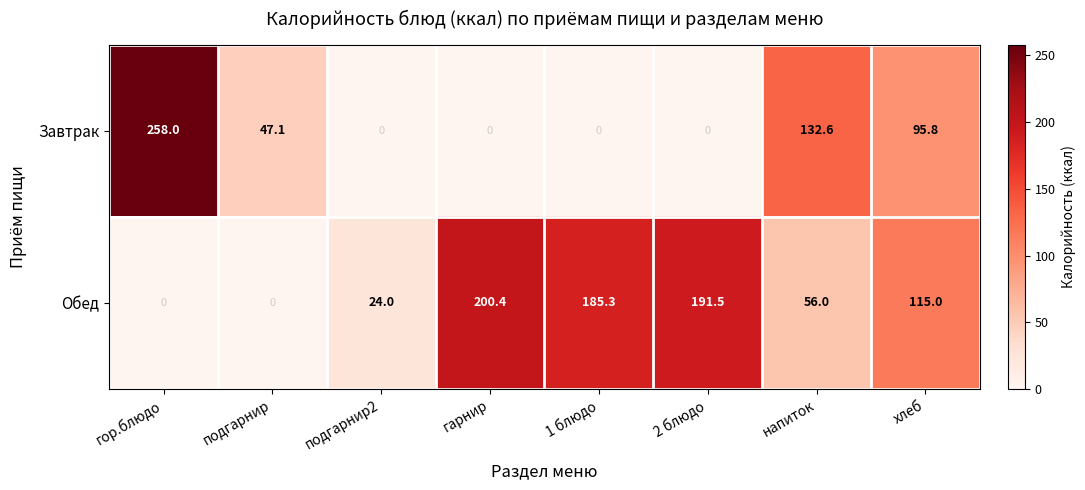

The Завтрак series shows 41.7 at хлеб. True or false?

False